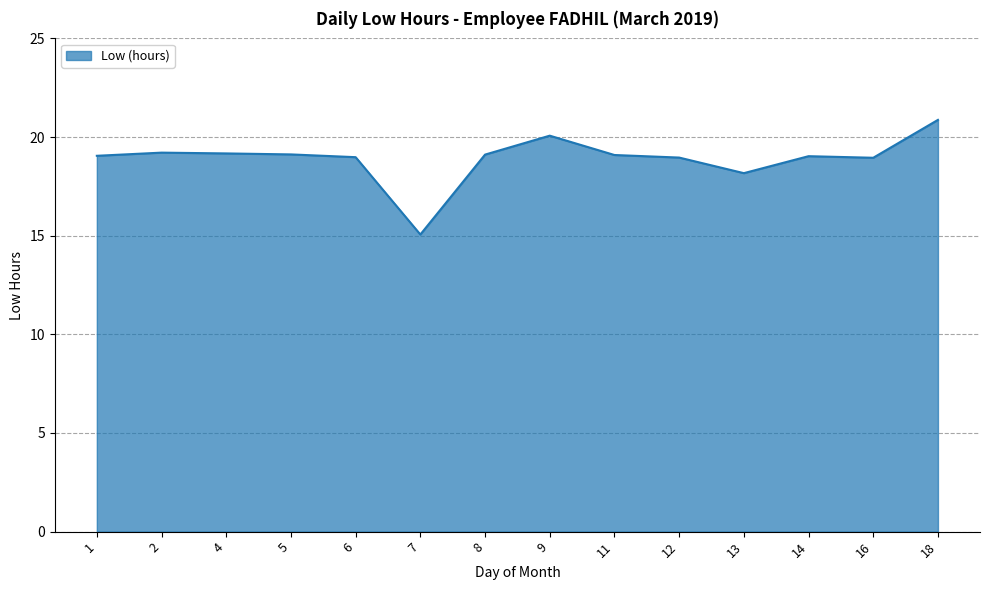

Read the value at 9.

20.1